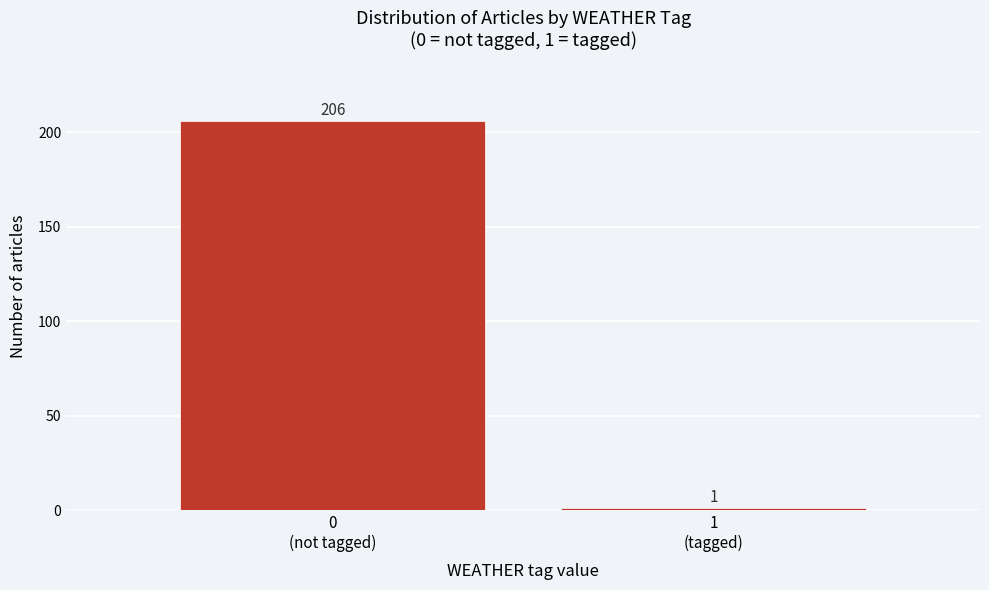

What is the value of the 2nd bar from the left?

1